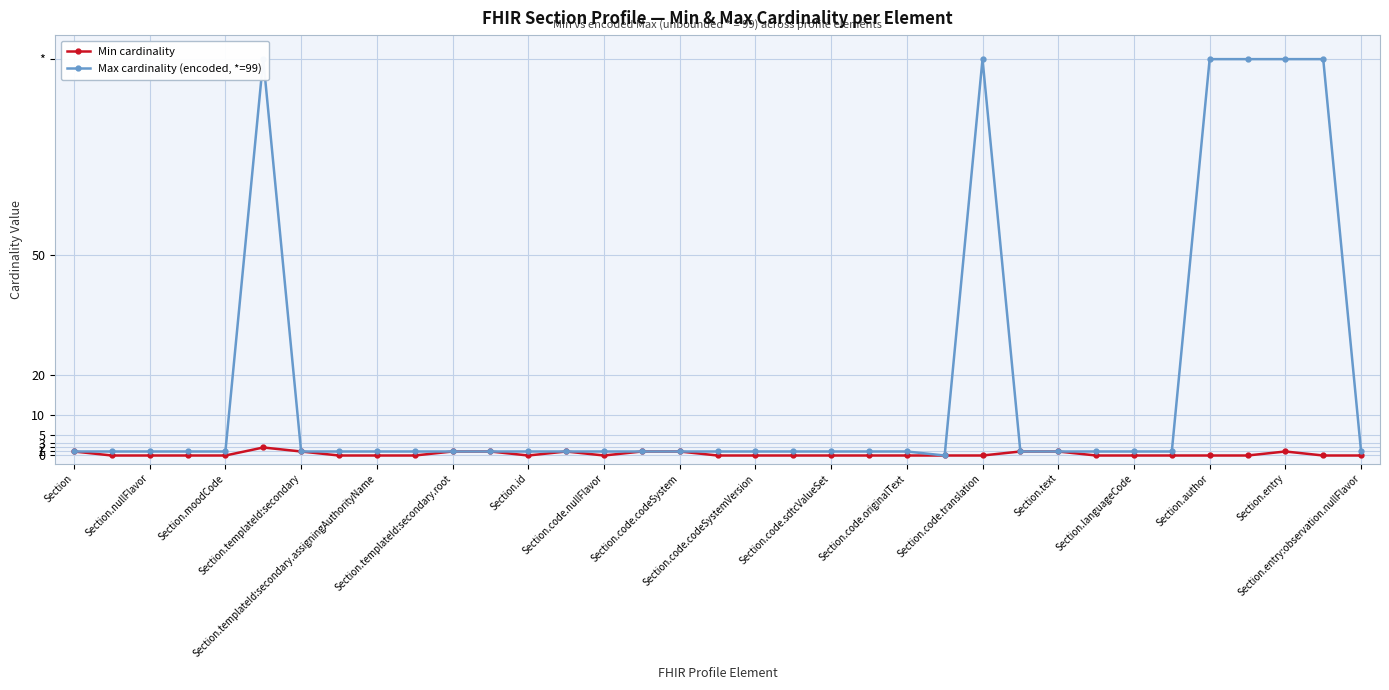

Is this an area chart (filled region under the line)?

No